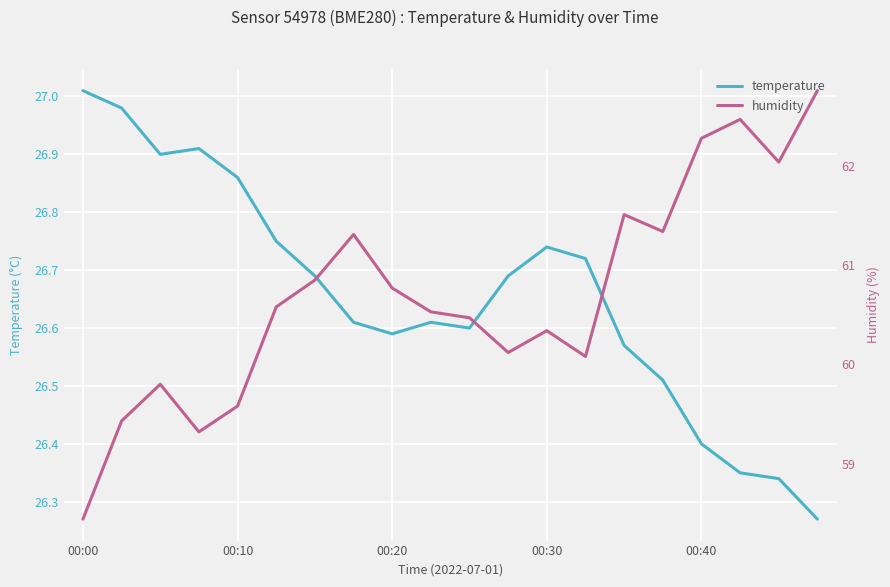

True or false: temperature and humidity cross at least once.

False